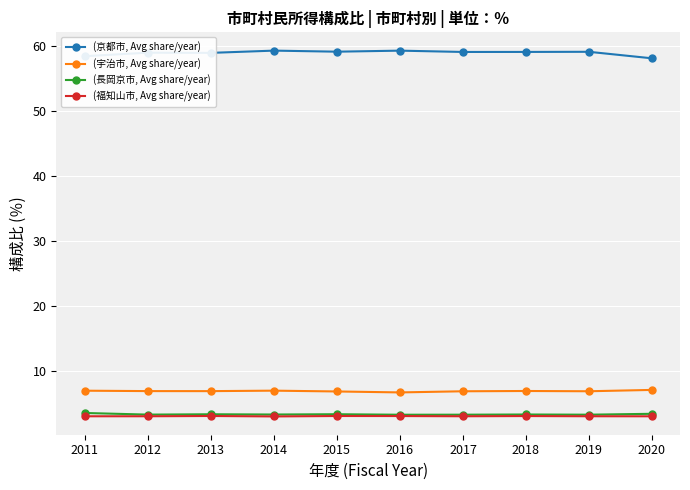

Which series has the largest total across all categories?

(京都市, Avg share/year)